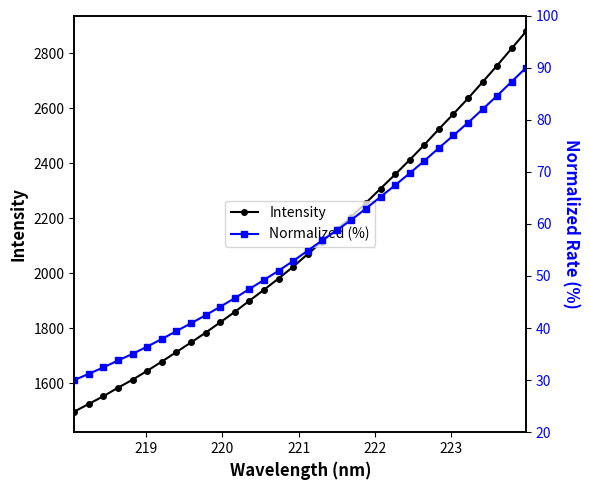

Which series has the largest total across all categories?

Intensity